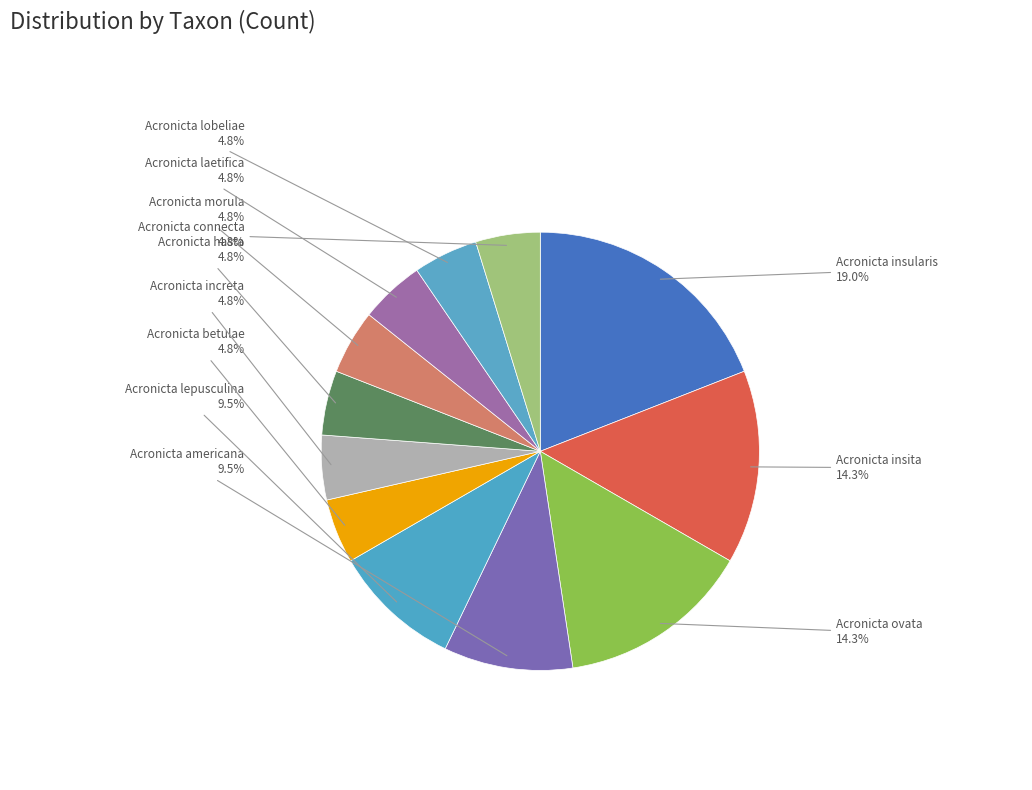

How many slices are in this pie chart?

12